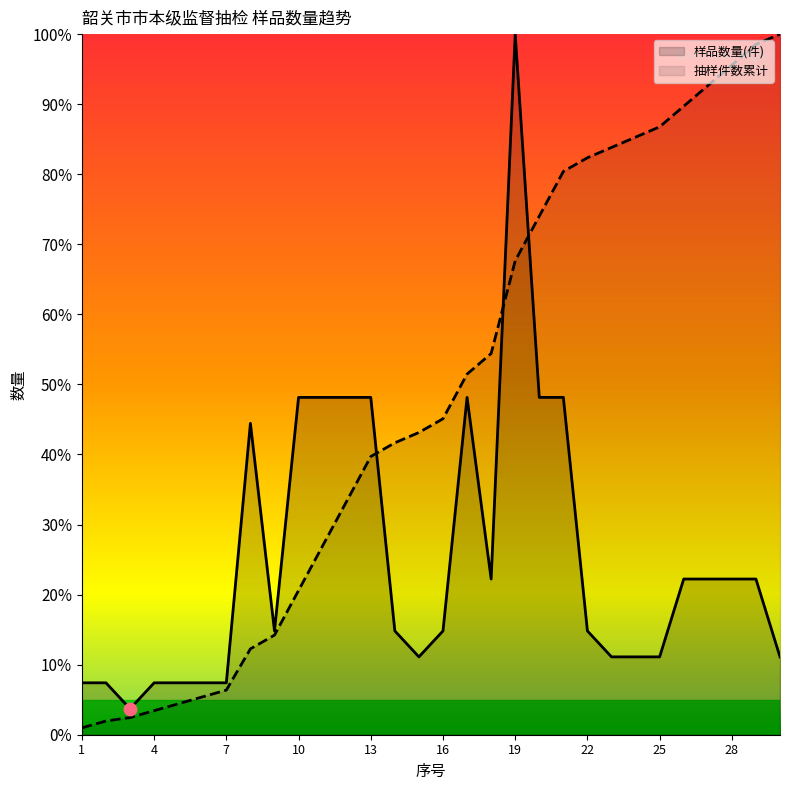

What are all the series names shown in the legend?

样品数量(件), 抽样件数累计